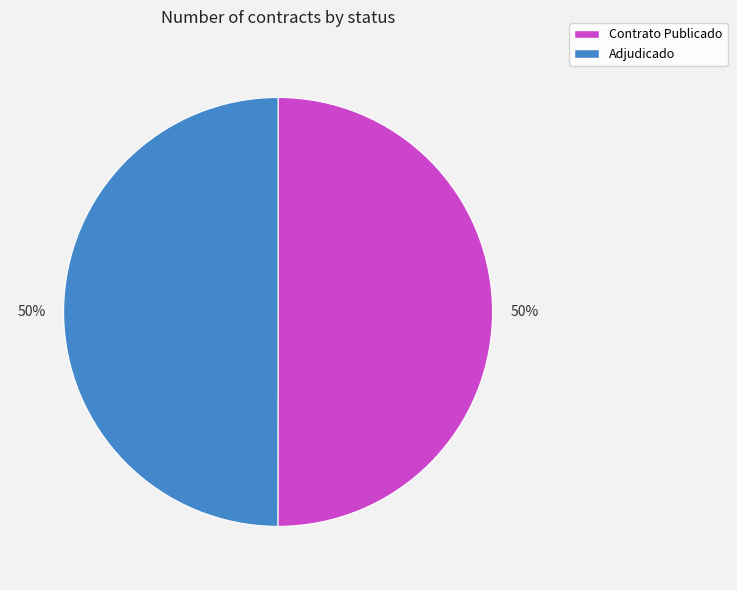

Combined, do Contrato Publicado and Adjudicado account for over 50%?

Yes